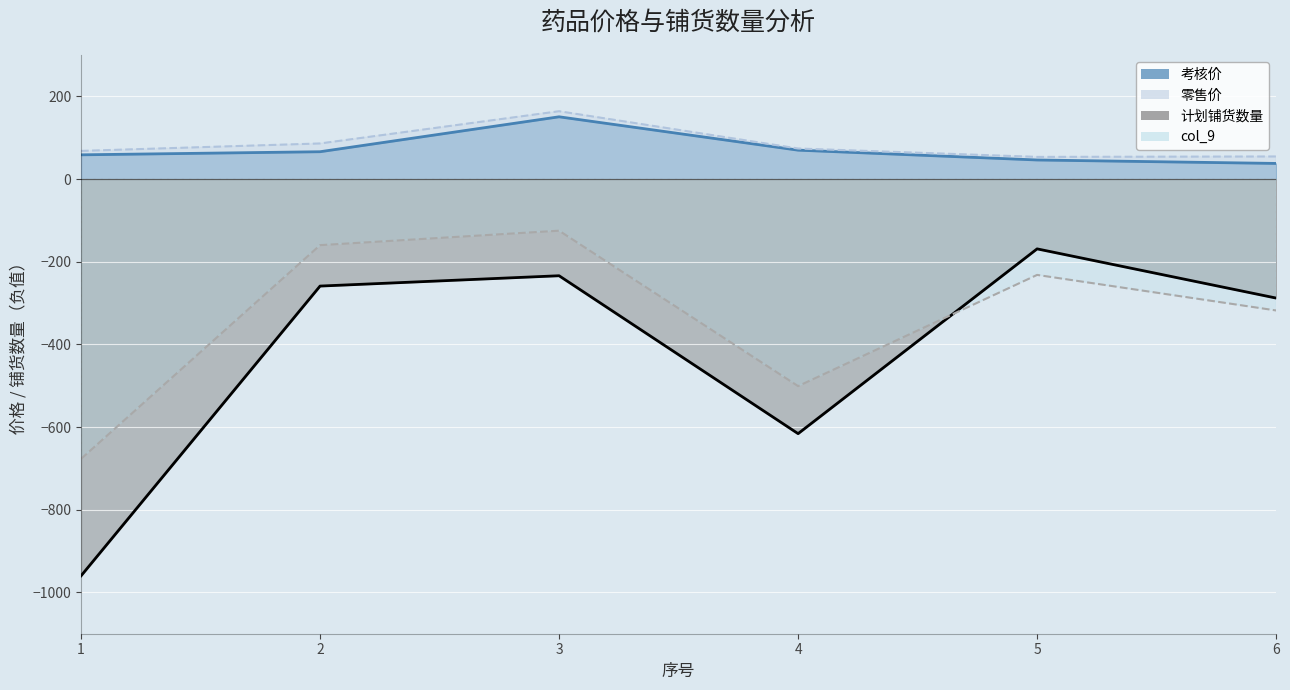

What is the value of the 计划铺货数量 point at the 4th from the left?

-616.0